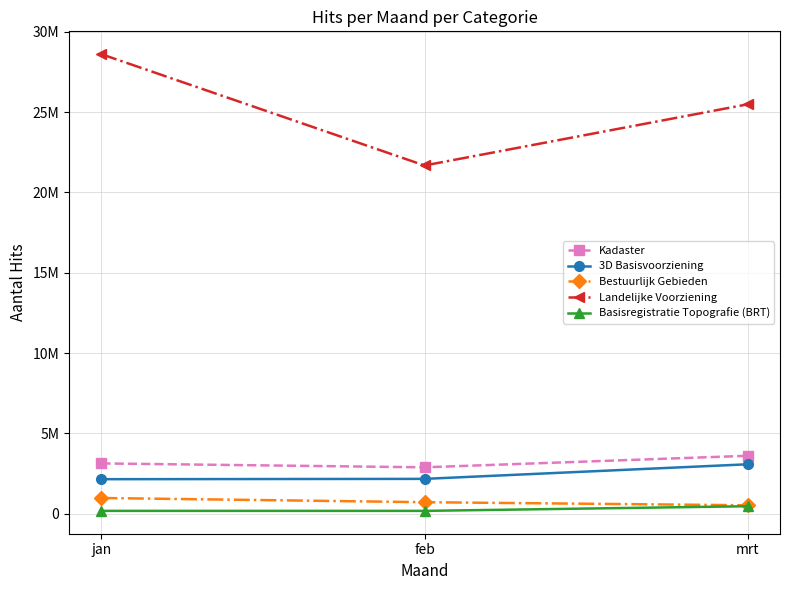

Which has a higher value, mrt or jan?

mrt